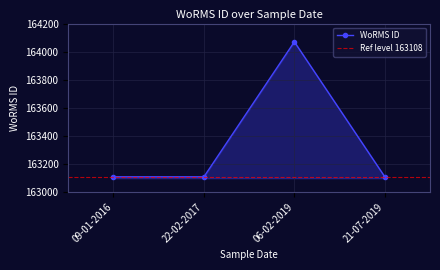

What is the maximum value shown in the chart?

164070